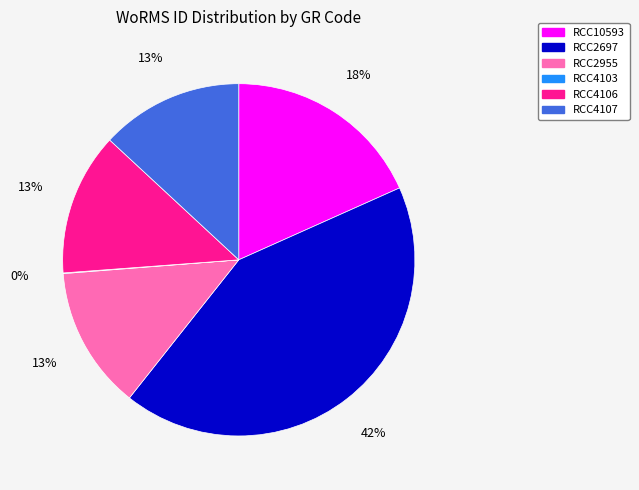

True or false: RCC4107 accounts for 13% of the total.

True